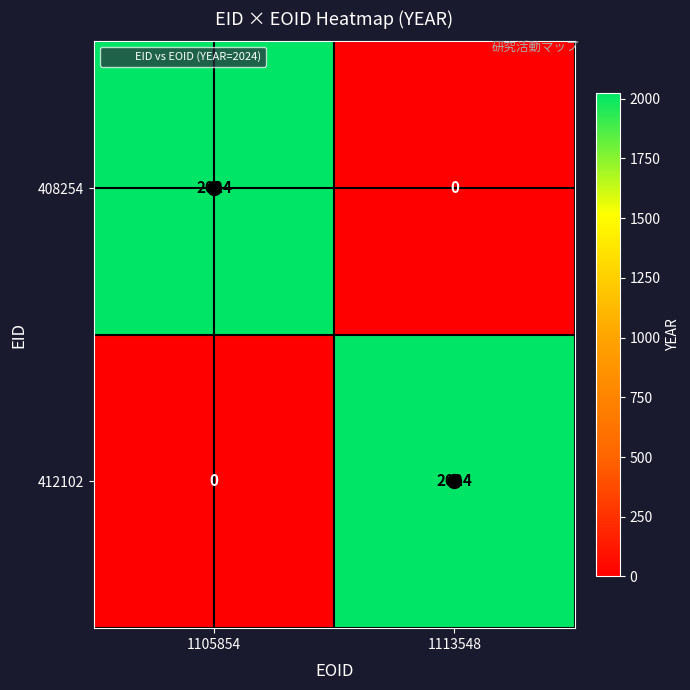

What is the sum of all 408254 values?

2024